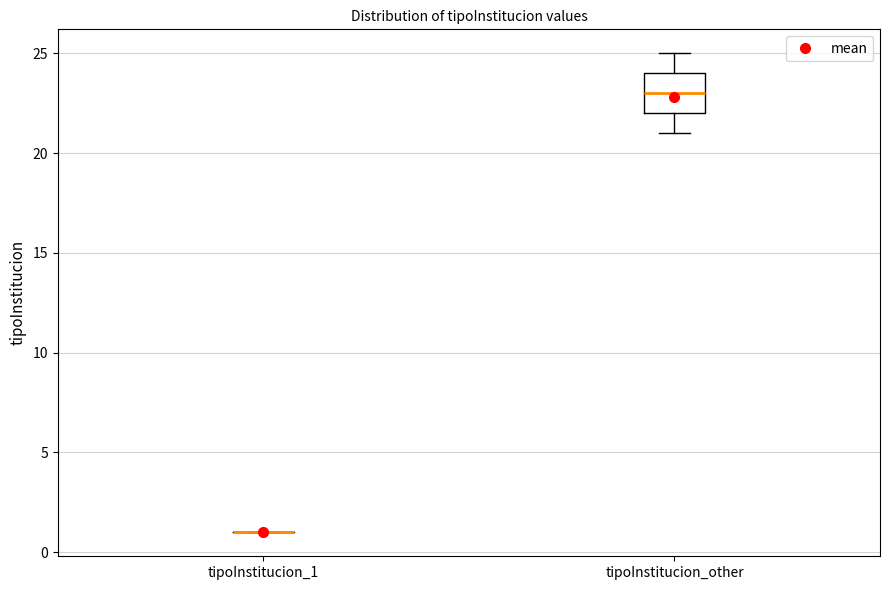

Which box is the tallest, from its lower edge to its upper edge?

tipoInstitucion_other